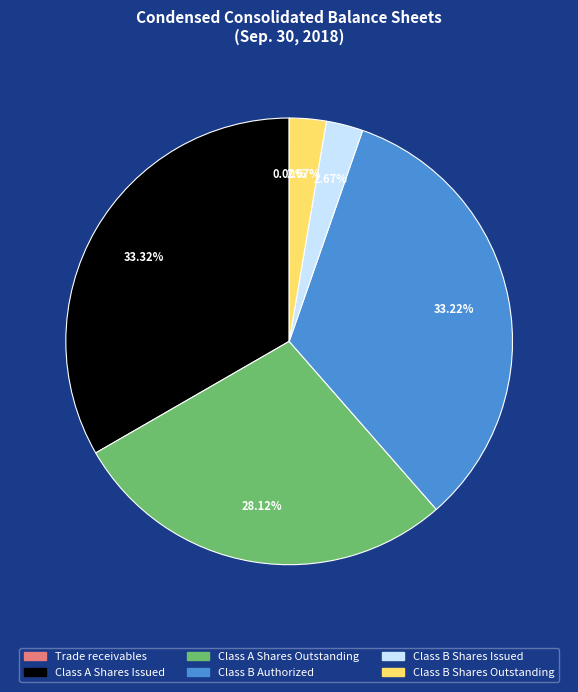

To the nearest percent, what percentage of the pie is Class A Shares Issued?

33%